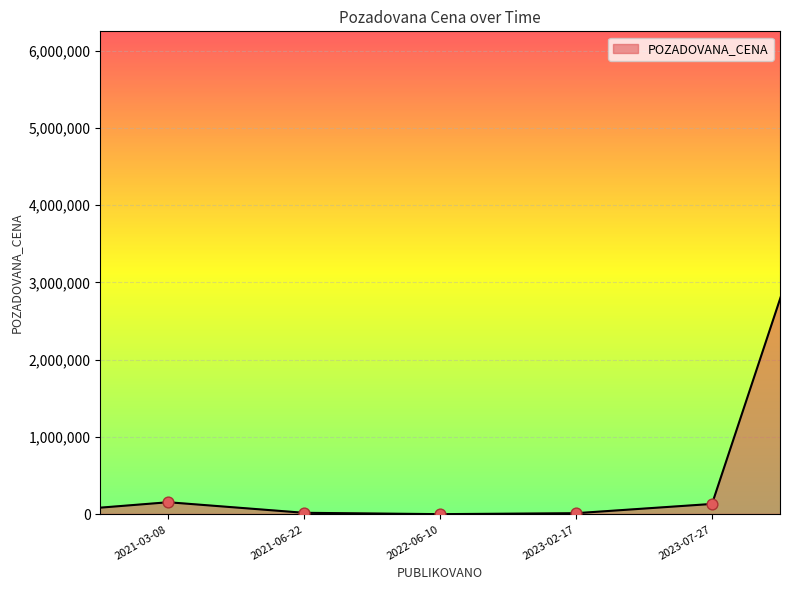

What is the change in value from 2023-02-17 to 2022-06-10?

-12411